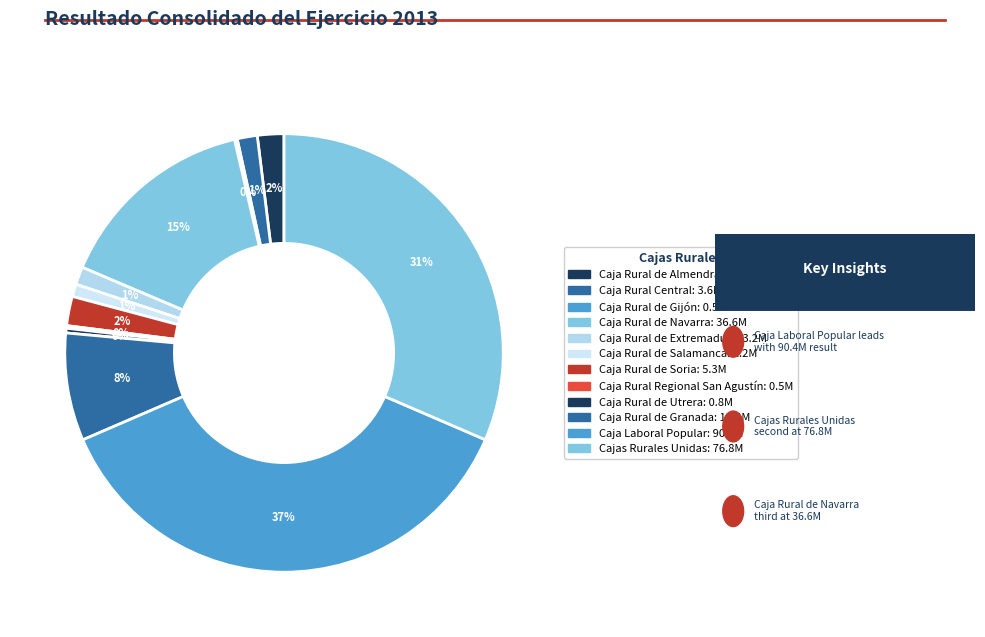

Does any single category account for the majority?

No